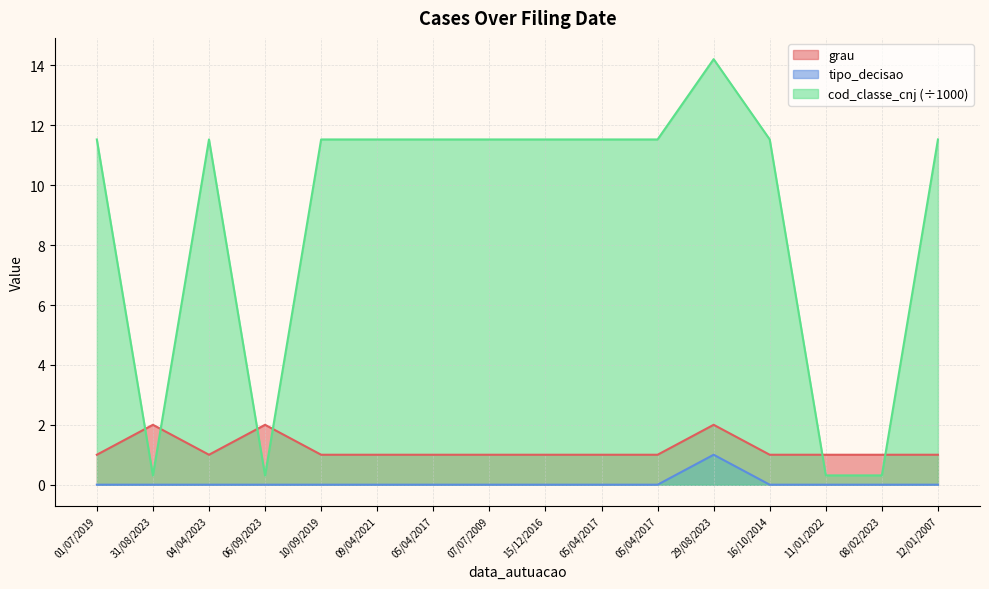

Which category has the highest value in the tipo_decisao series?

29/08/2023